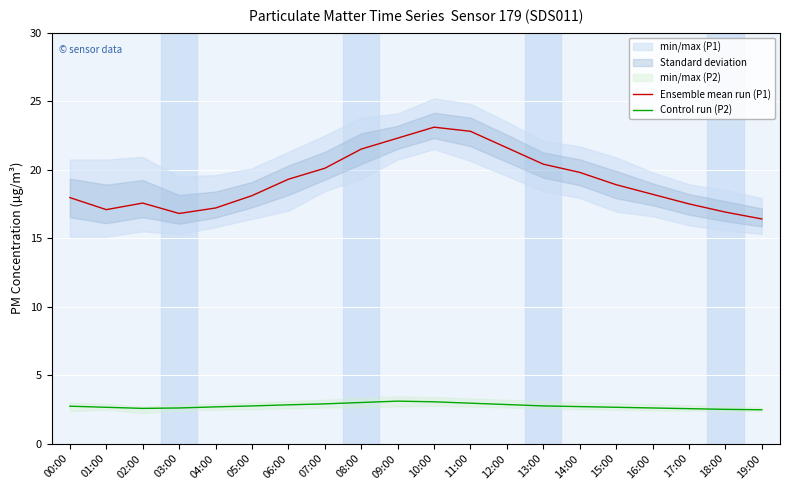

True or false: Ensemble mean run (P1) and Control run (P2) intersect in this chart.

False